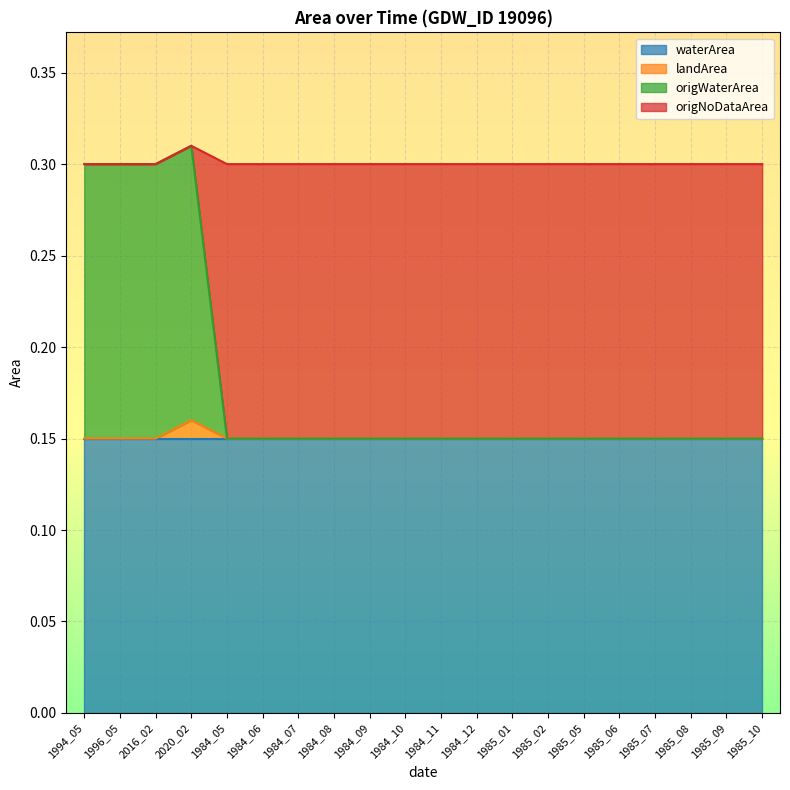

True or false: landArea and origWaterArea intersect in this chart.

False